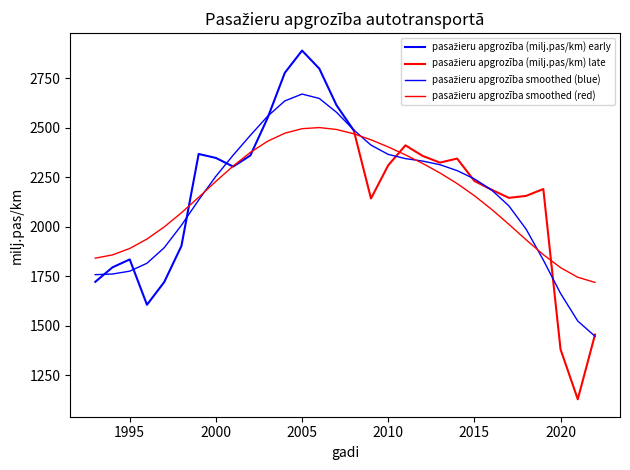

What value does the data have at 1993?

1721.8